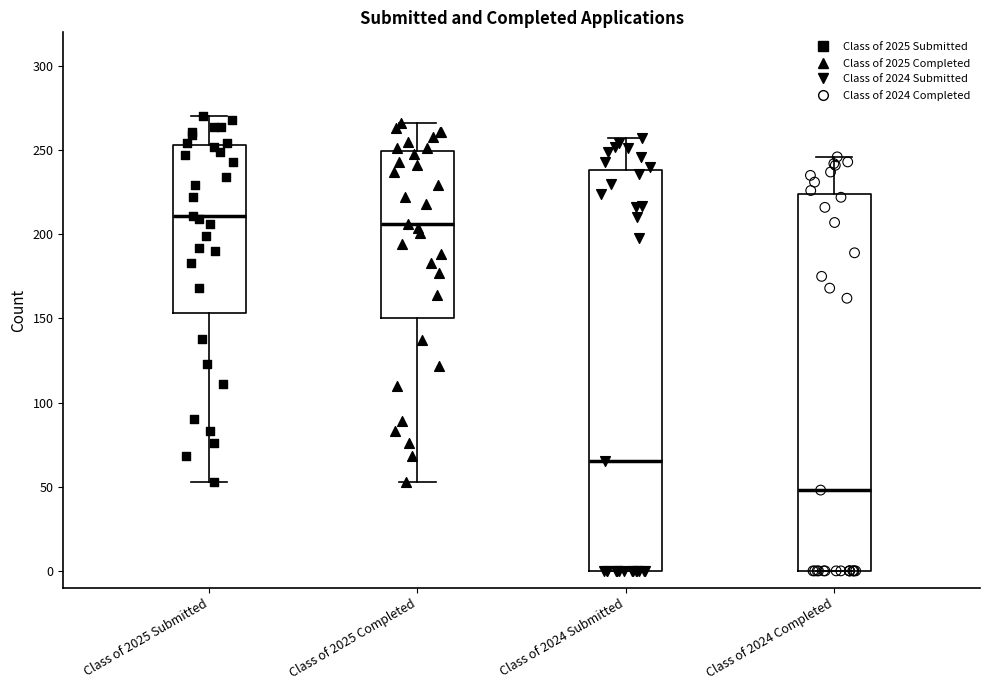

Which box is the tallest, from its lower edge to its upper edge?

Class of 2024 Submitted